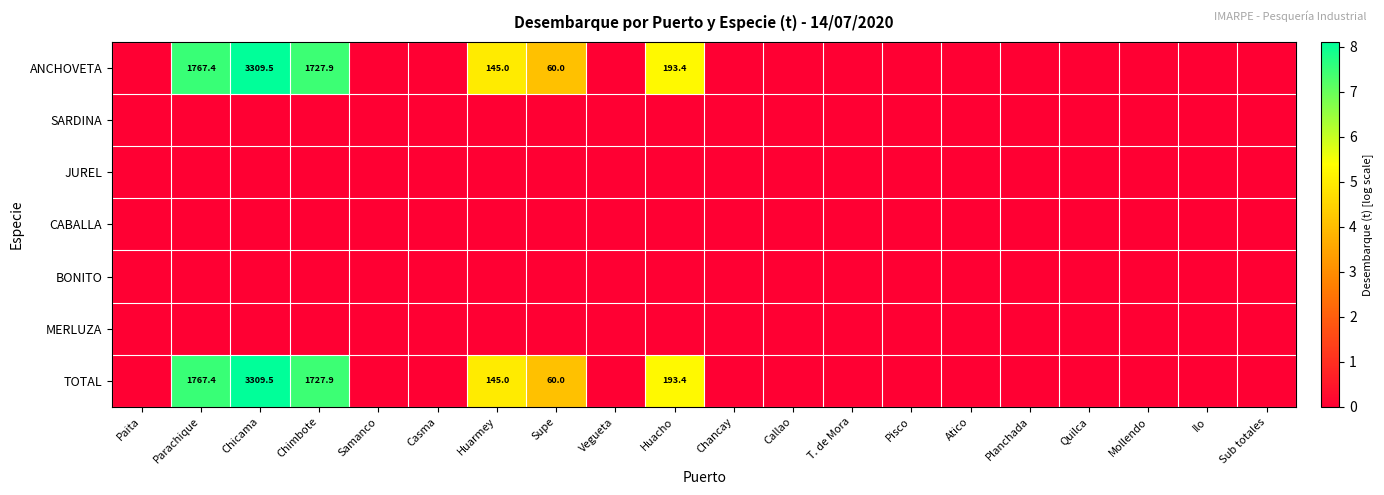

Count the number of categories in the chart.

20